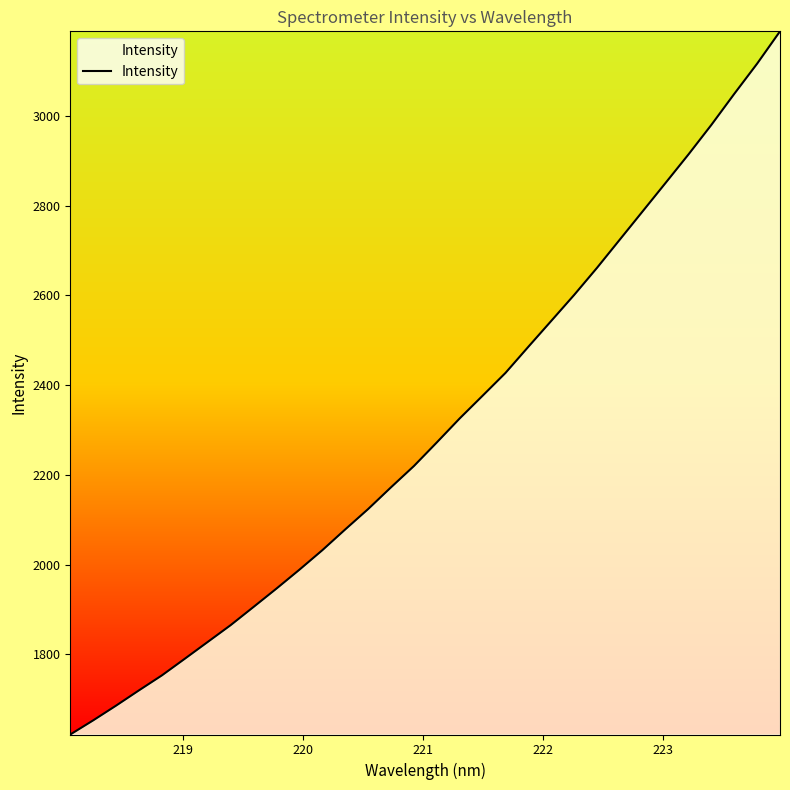

What is the sum of all values?

73681.4